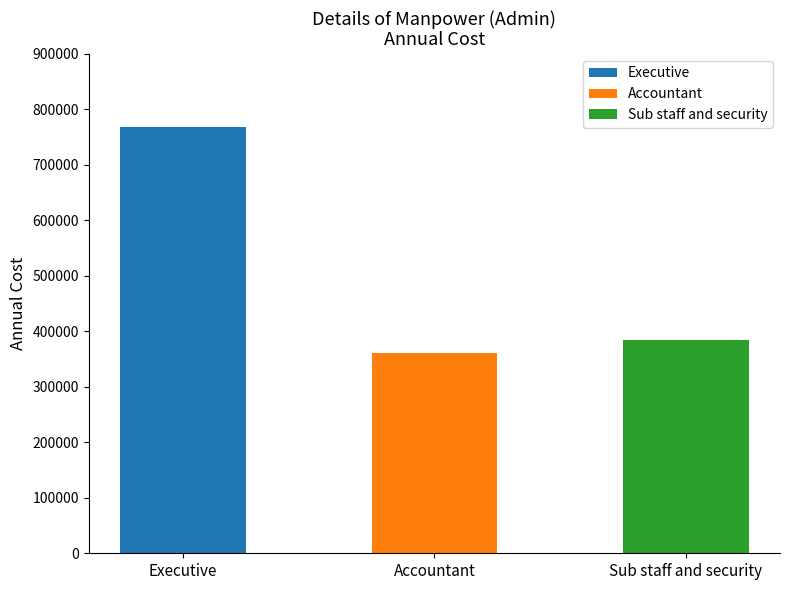

The value at Accountant is 360000. True or false?

True